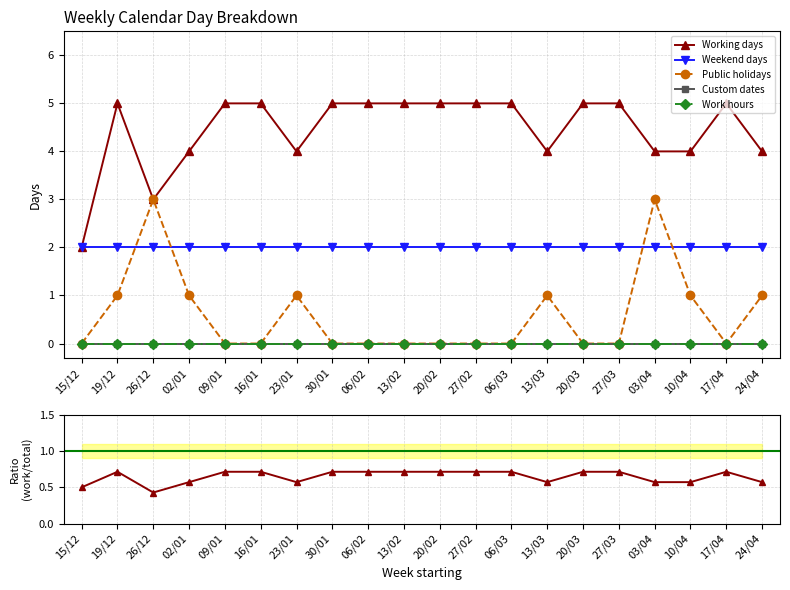

What is the difference between the highest and lowest values at 13/03?

4.0